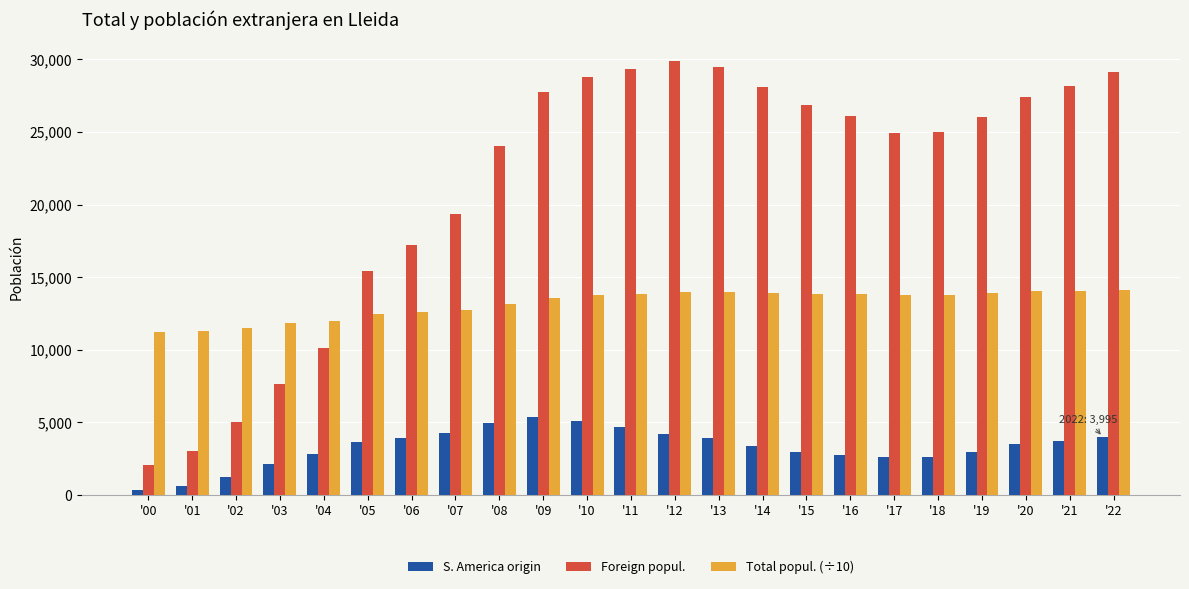

Which series has the largest range (max minus min)?

Foreign popul.